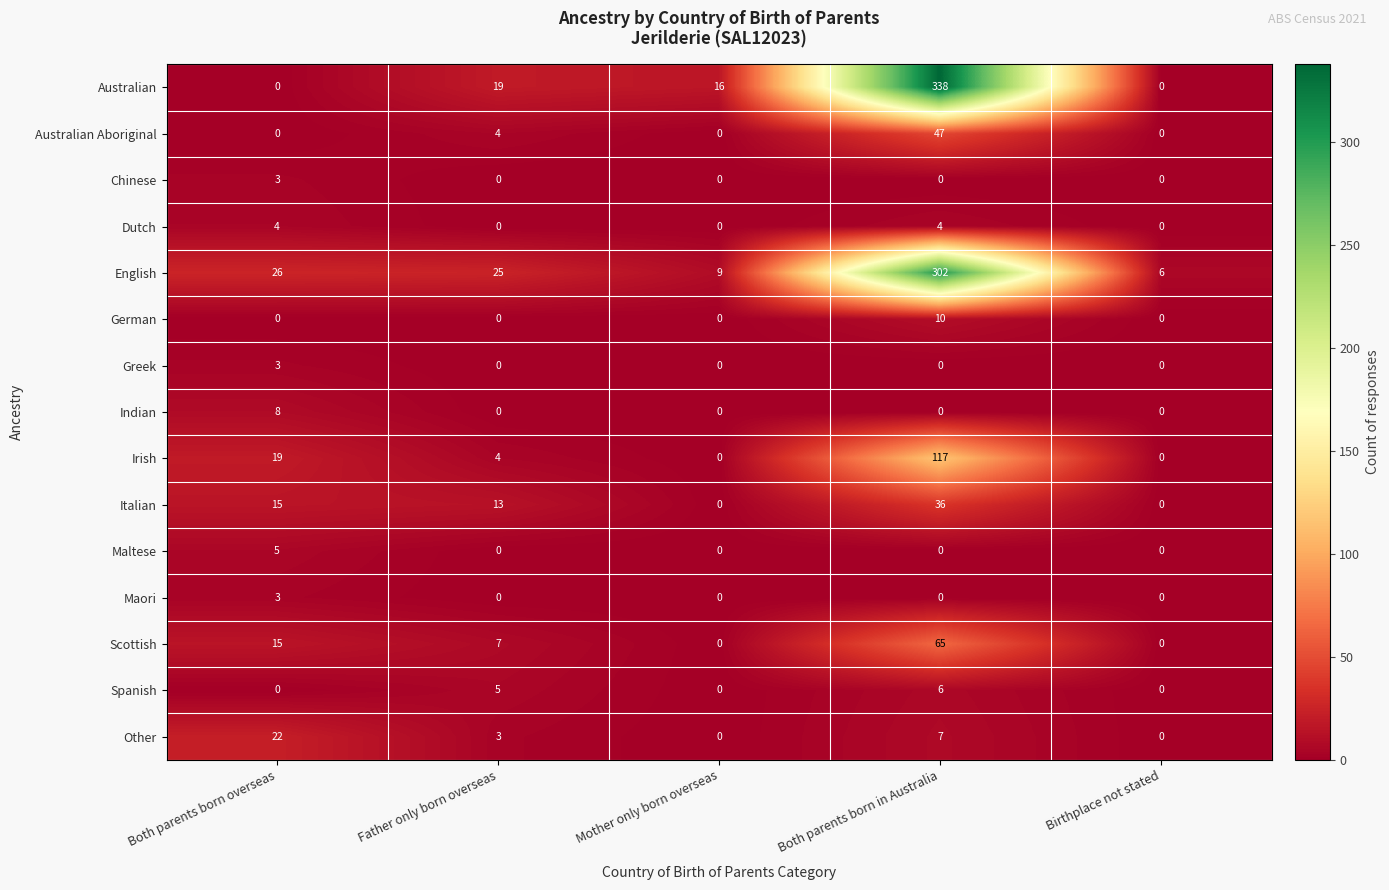

What is the total value across all series at Both parents born in Australia?

932